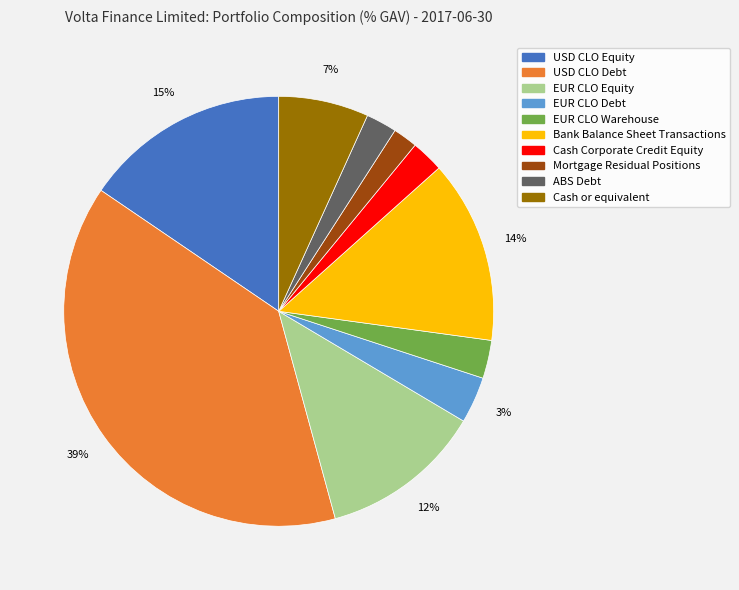

Do Cash Corporate Credit Equity and EUR CLO Debt together represent more than half of the pie?

No